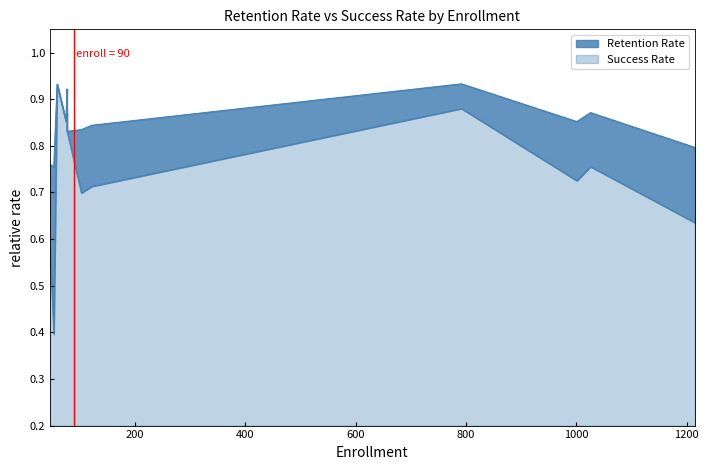

What is the difference between the Success Rate values at 122 and 53?

0.3